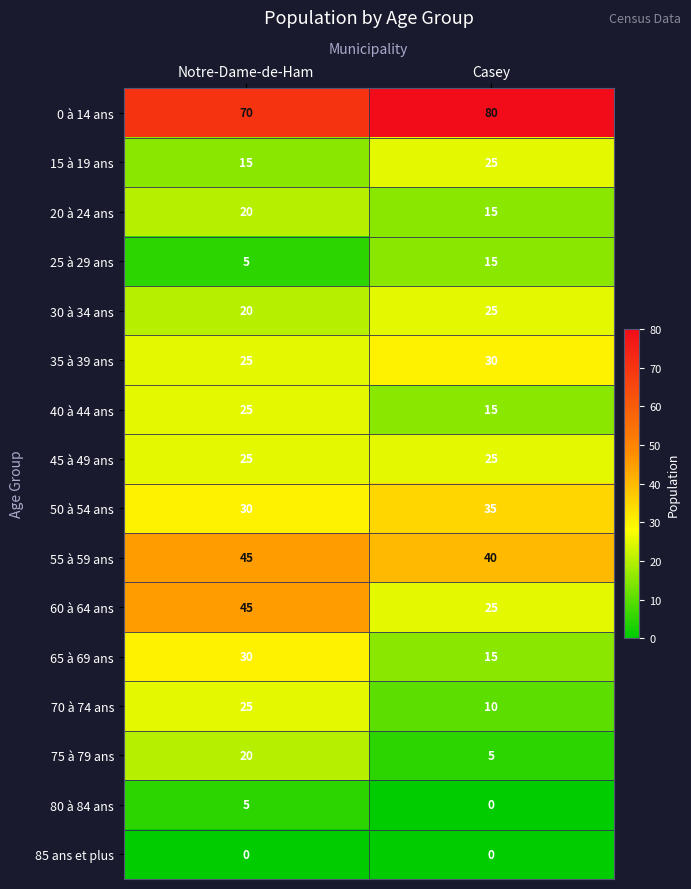

At which label does 55 à 59 ans reach its peak?

Notre-Dame-de-Ham